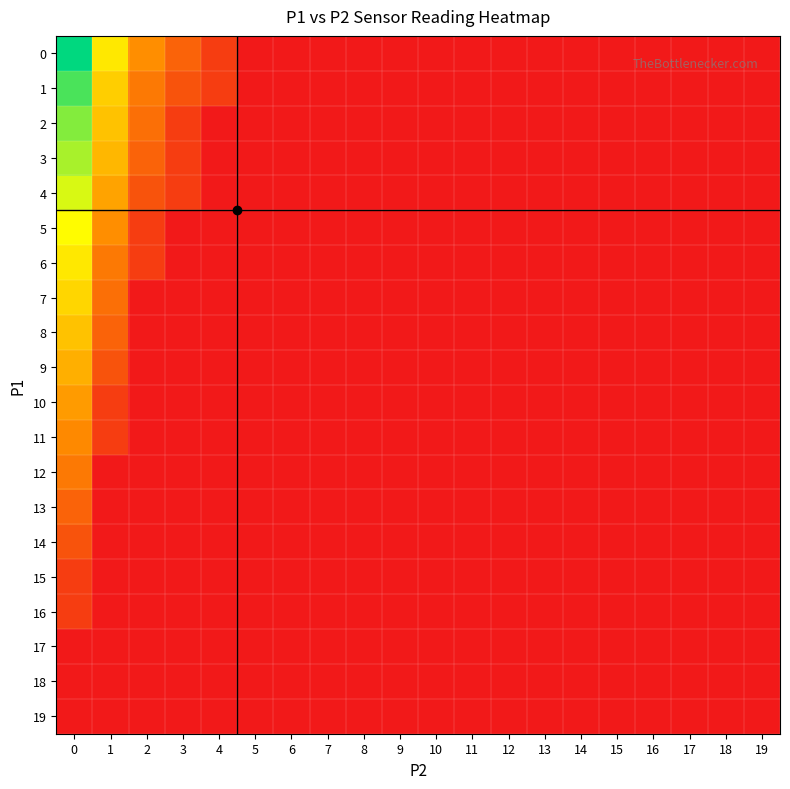

Rank the series at 0 from lowest to highest value.

17, 18, 19, 15, 16, 14, 13, 12, 11, 10, 9, 8, 7, 6, 5, 4, 3, 2, 1, 0